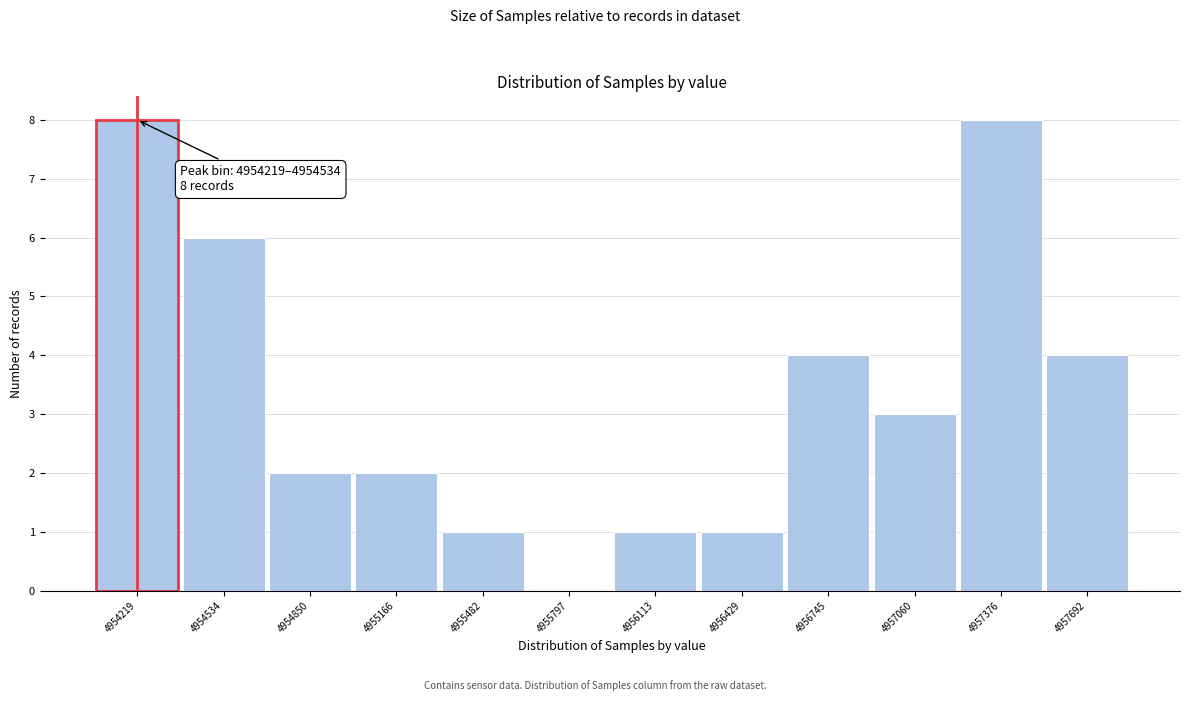

Reading left to right, what are all the values shown in this chart?

4954219=8	4954534=6	4954850=2	4955166=2	4955482=1	4955797=0	4956113=1	4956429=1	4956745=4	4957060=3	4957376=8	4957692=4